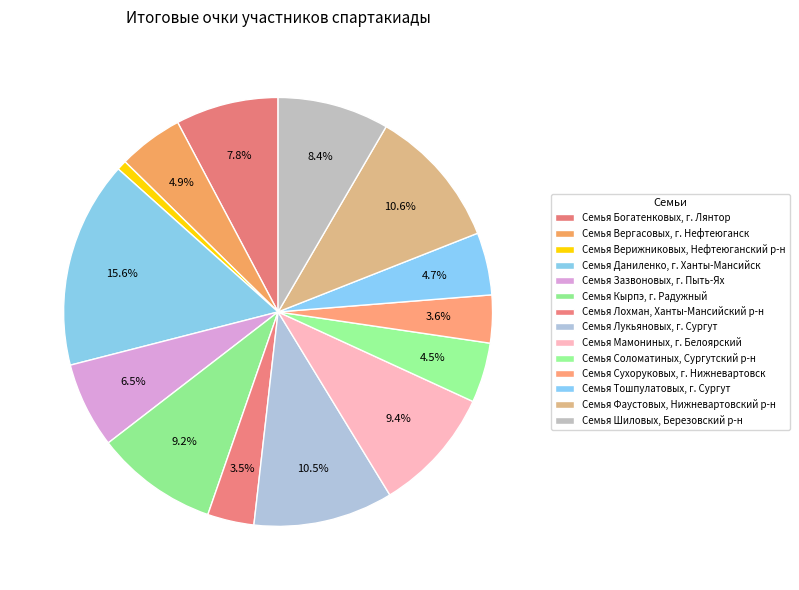

Between Семья Лохман, Ханты-Мансийский р-н and Семья Вергасовых, г. Нефтеюганск, which is larger?

Семья Вергасовых, г. Нефтеюганск